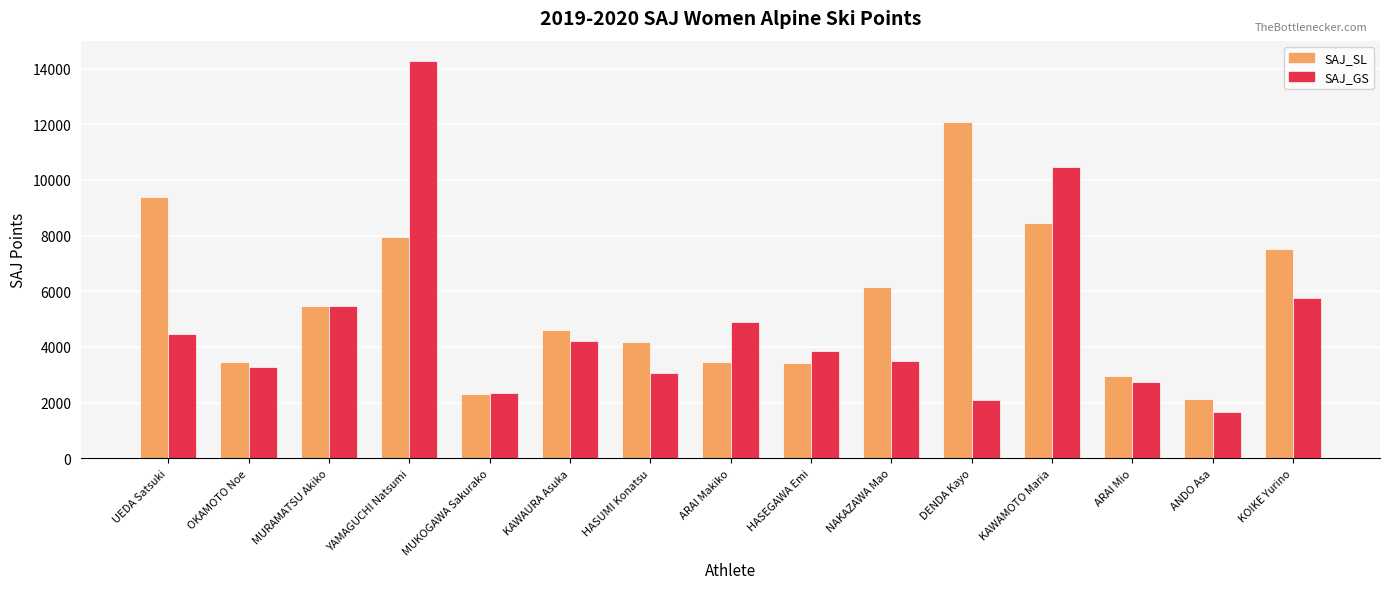

What is the difference between the maximum and minimum values in the SAJ_SL series?

9929